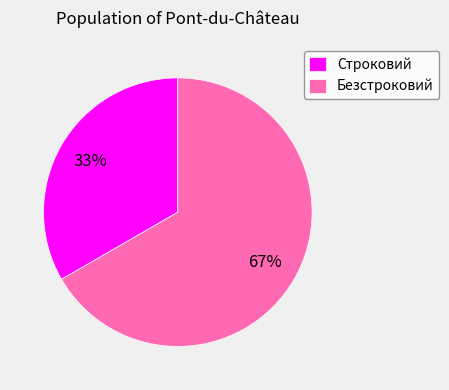

To the nearest percent, what portion does Безстроковий represent?

67%